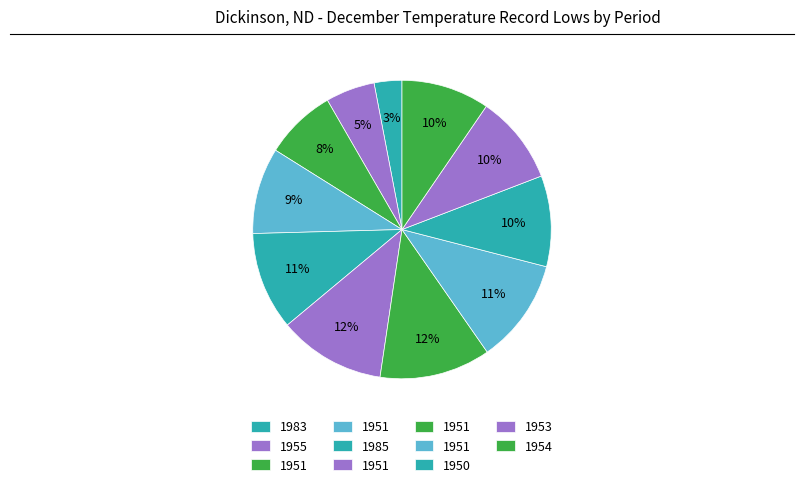

How many slices are in this pie chart?

11